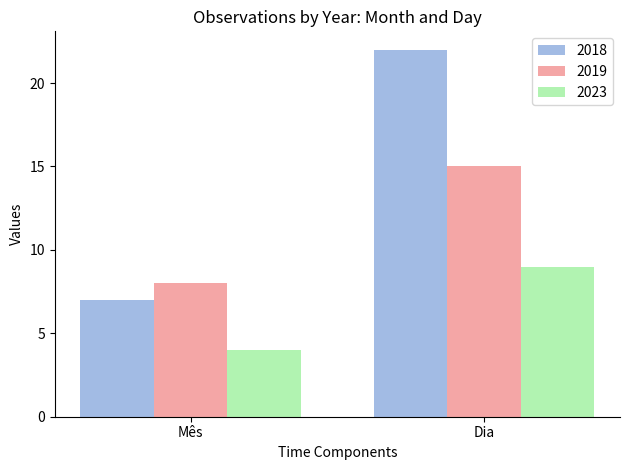

What is the difference between the highest and lowest values at Dia?

13